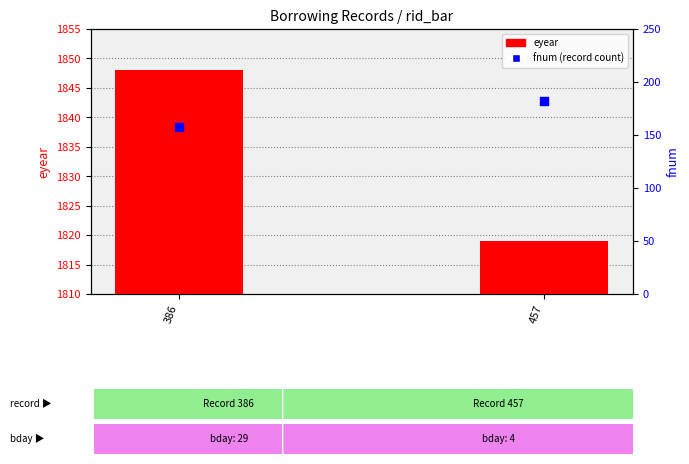

What is the total value across all series at 457?

2001